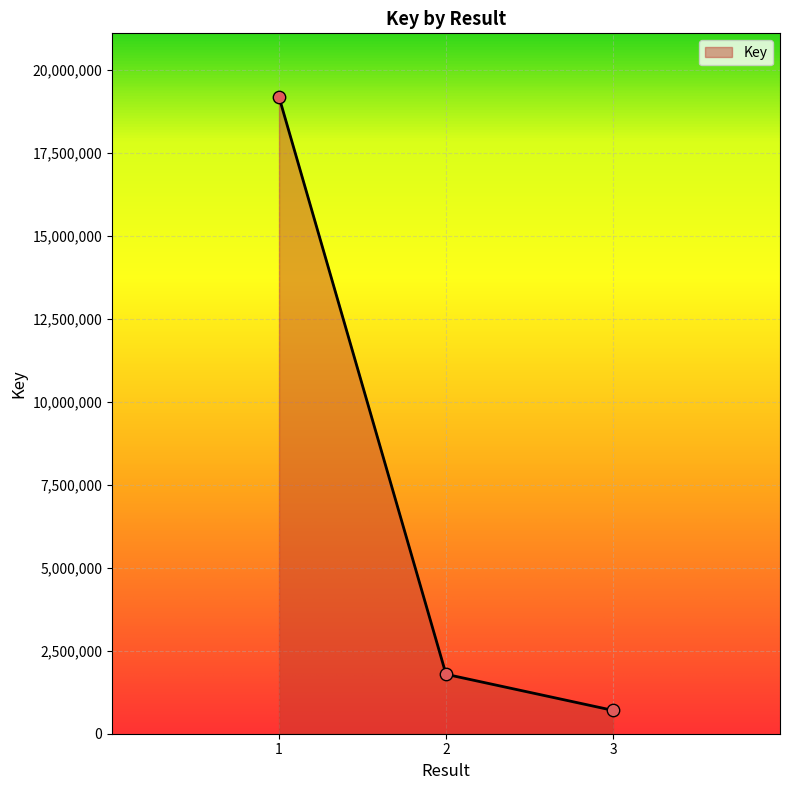

Approximately how many times larger is the value at 3 compared to 2?

0.4